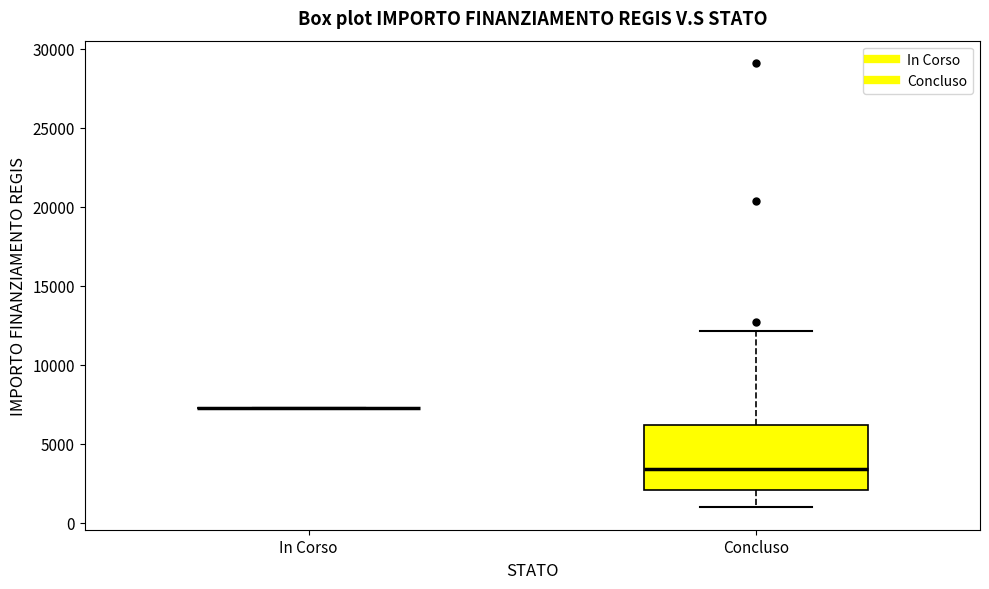

Reading left to right, read every box against the y-axis: the position of its median line, the range the box covers, and the ends of its whiskers. The values are not printed on the chart, so give them approximately, as read against the axis.

In Corso: box collapsed to a line at 7500, whiskers 7500 to 7500
Concluso: median 3500, box 2000 to 6000, whiskers 1000 to 12000